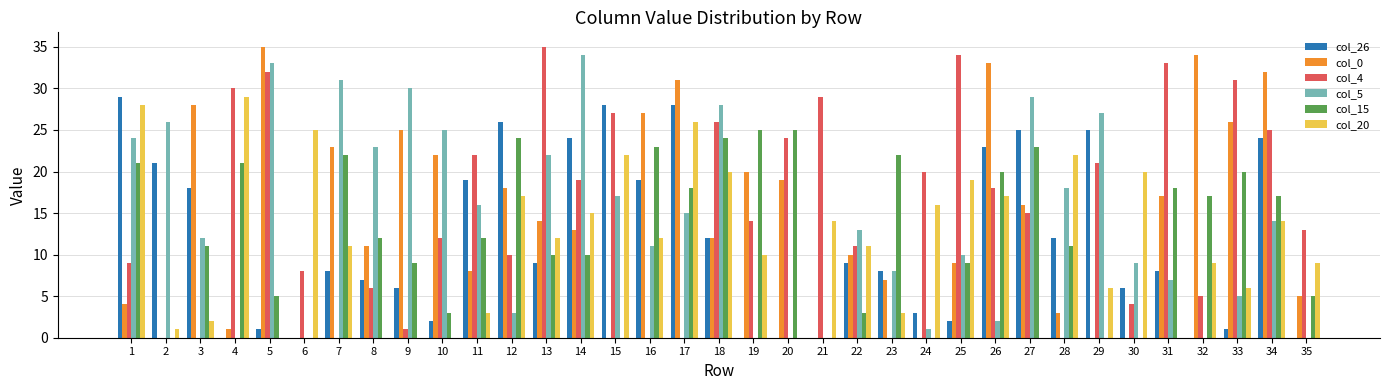

Is it true that col_0 equals 34 at 33?

False